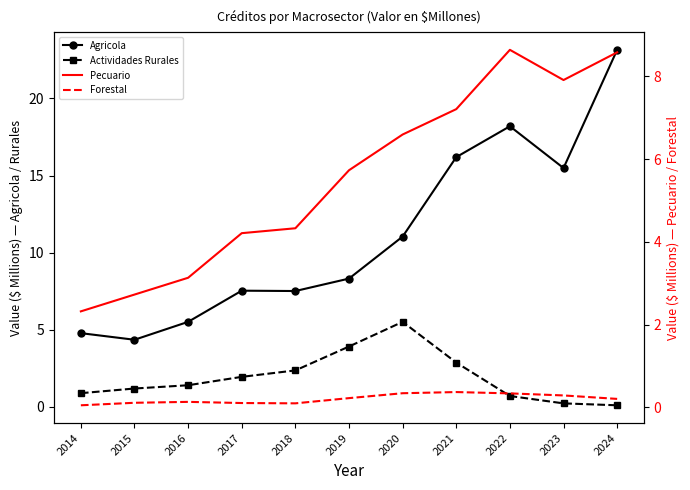

Which series changed the most between 2015 and 2020?

Agricola